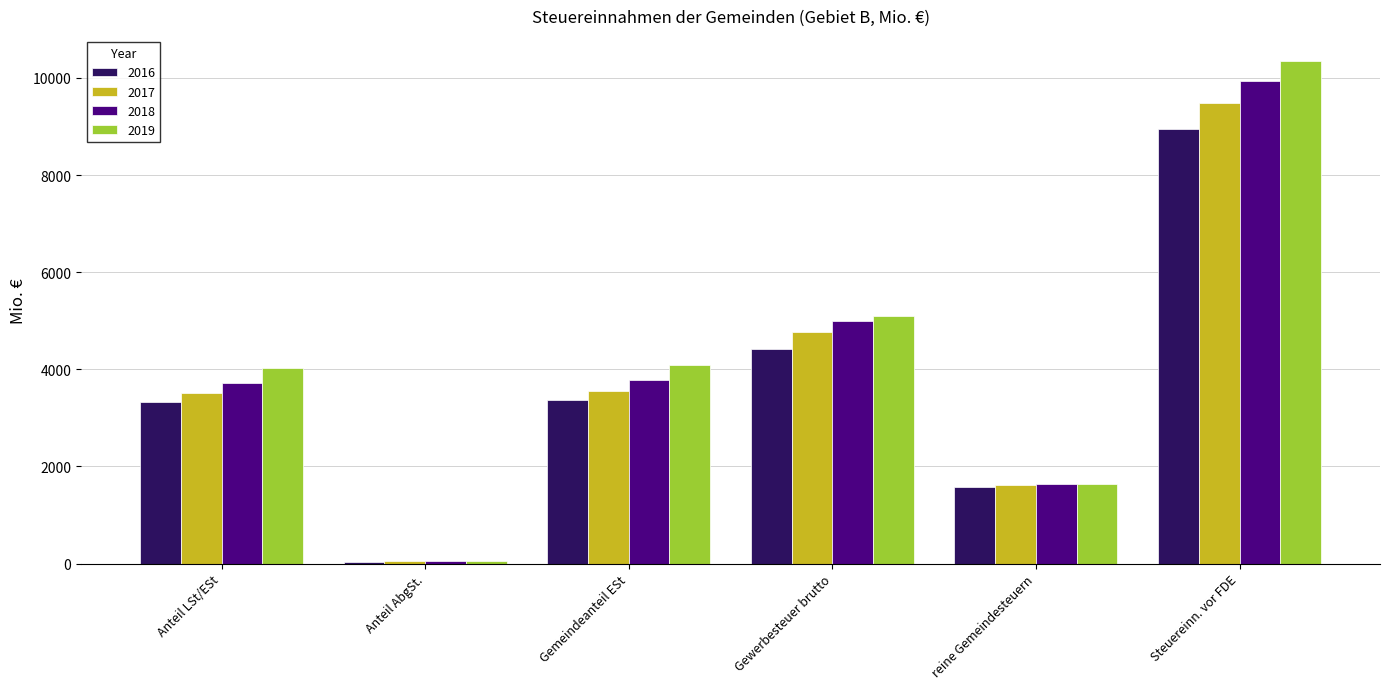

How many groups of bars are there?

6